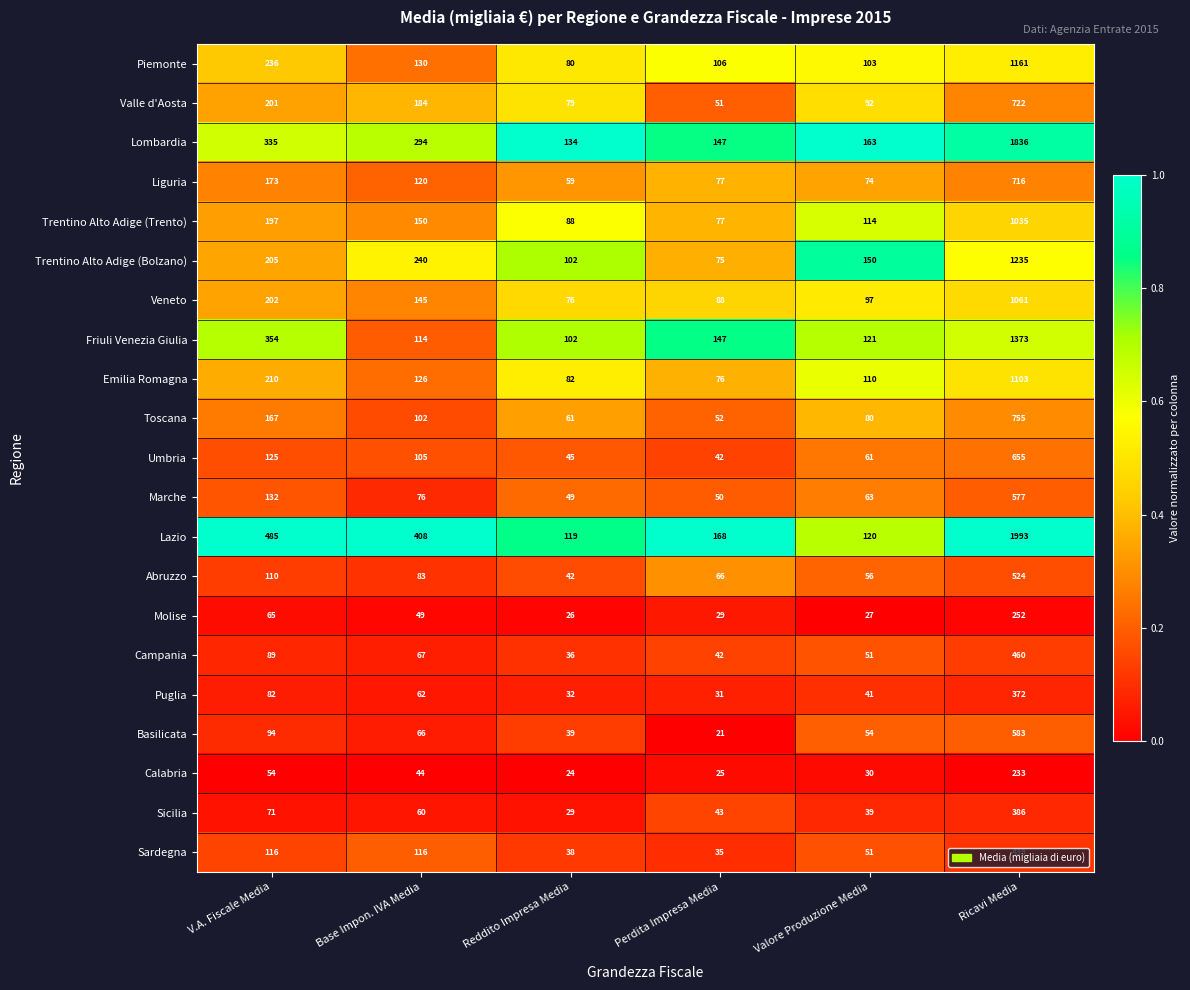

Which category has the highest value in the Trentino Alto Adige (Trento) series?

Ricavi Media